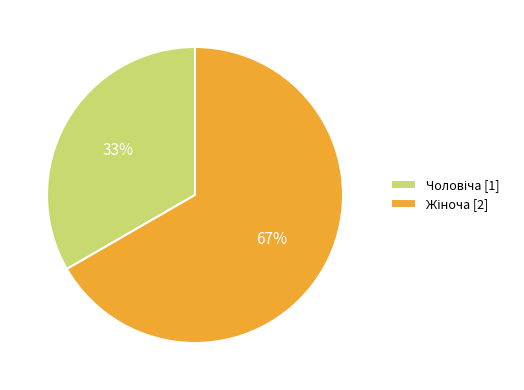

To the nearest percent, what is the average slice percentage?

50%